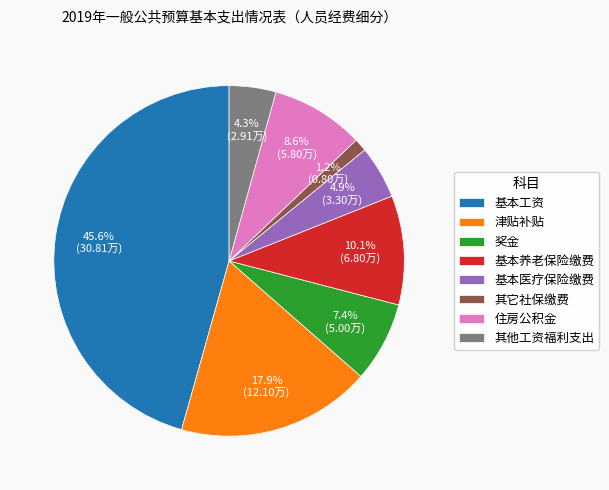

Rank the categories by value from lowest to highest.

其它社保缴费, 其他工资福利支出, 基本医疗保险缴费, 奖金, 住房公积金, 基本养老保险缴费, 津贴补贴, 基本工资